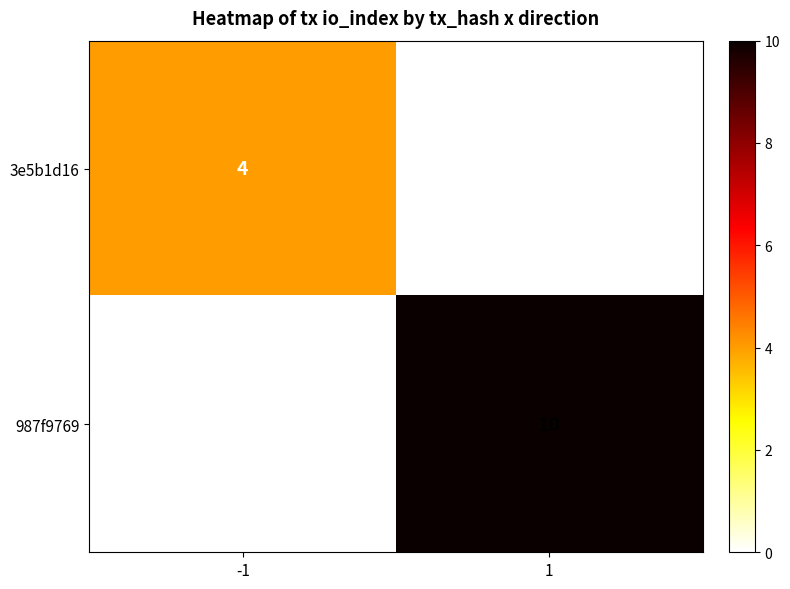

The value of 987f9769 at -1 is 0. True or false?

True